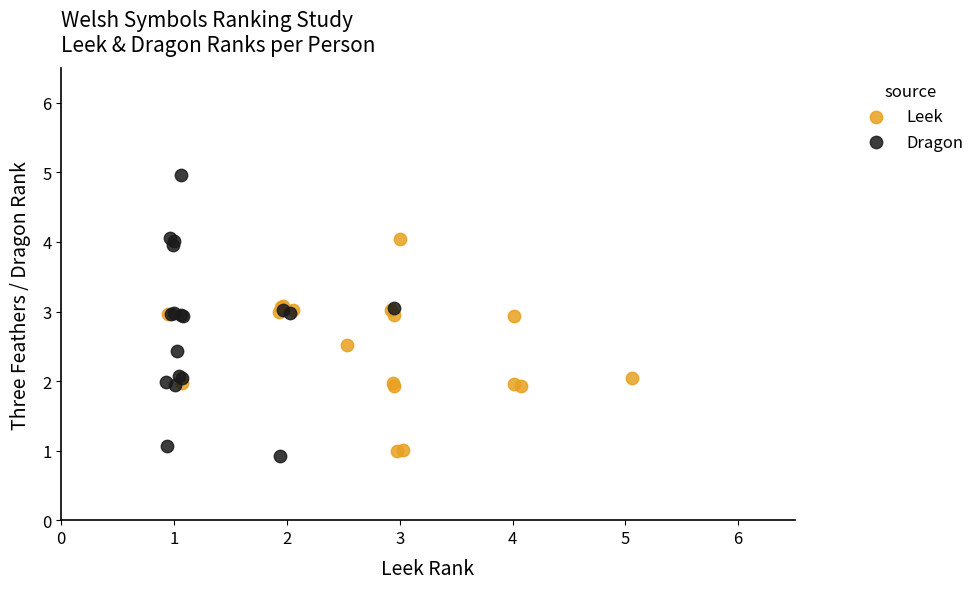

Which series has the widest spread of Y values?

Dragon